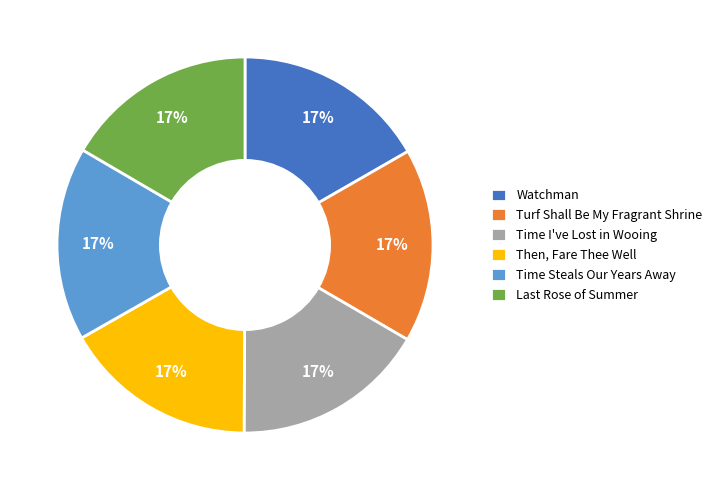

Combined, do Turf Shall Be My Fragrant Shrine and Time Steals Our Years Away account for over 50%?

No